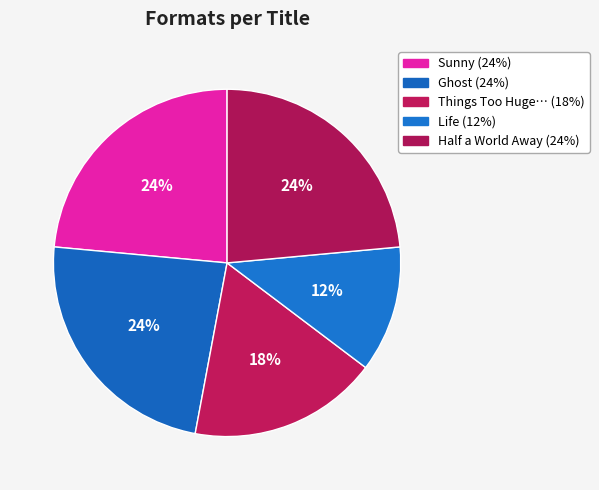

Rank the categories by value from highest to lowest.

Sunny, Ghost, Half a World Away, Things Too Huge to Fix by Saying Sorry, Life